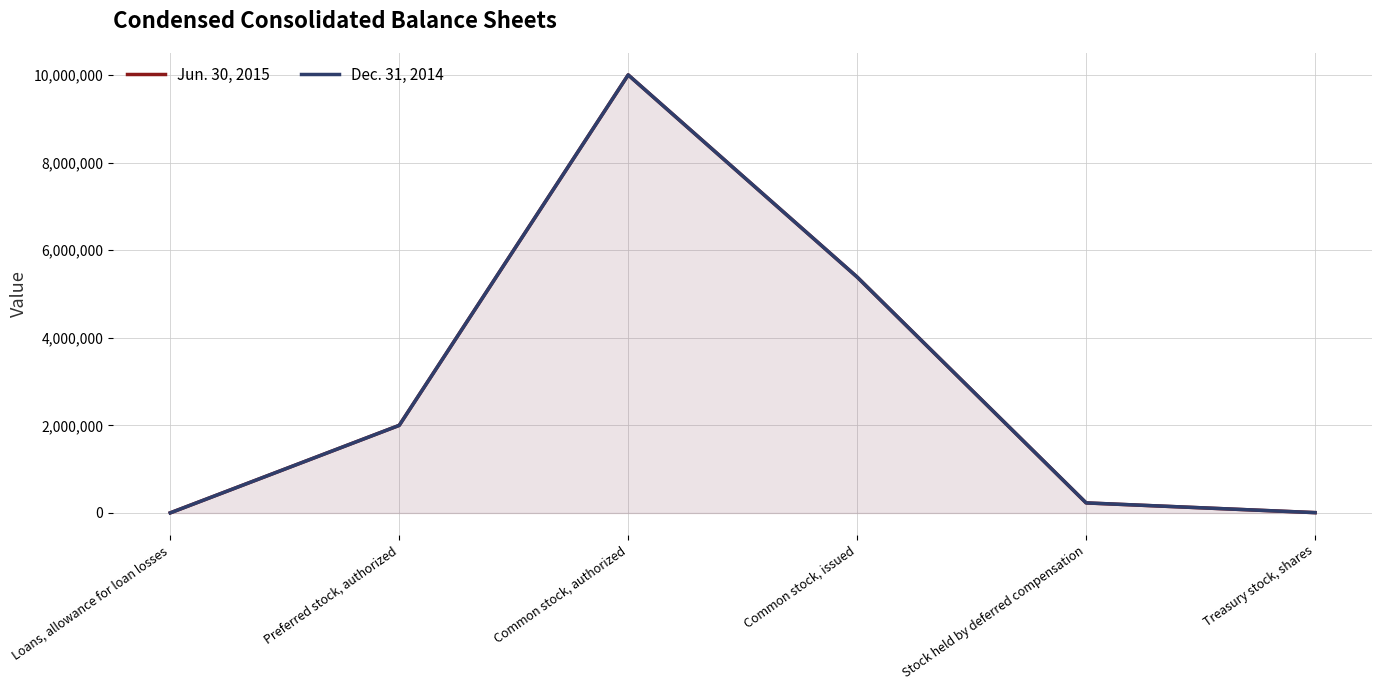

True or false: Dec. 31, 2014 and Jun. 30, 2015 cross at least once.

False